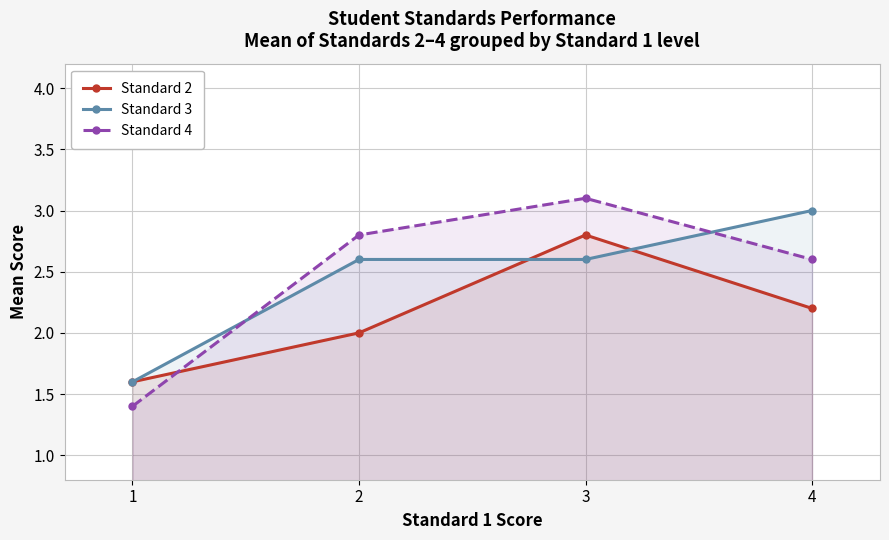

How many lines are shown in the chart?

3